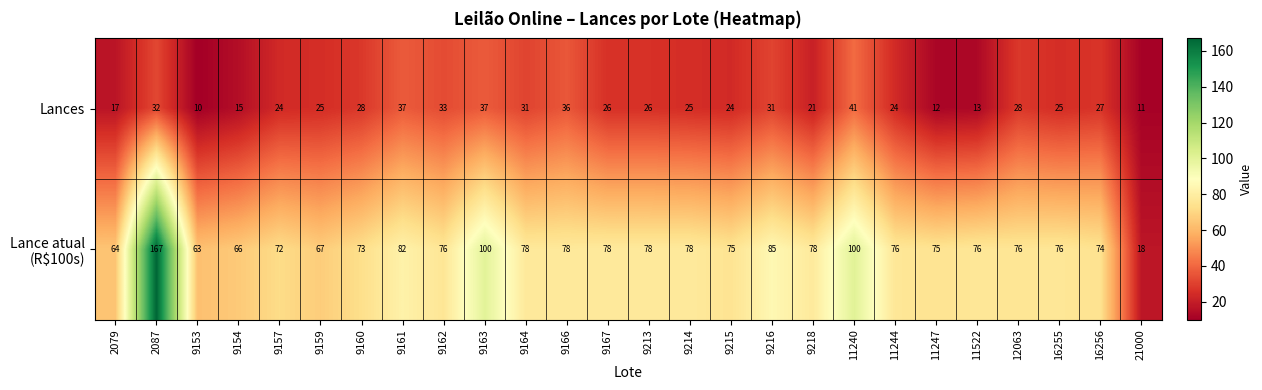

Which category has the highest value in the Lances series?

11240